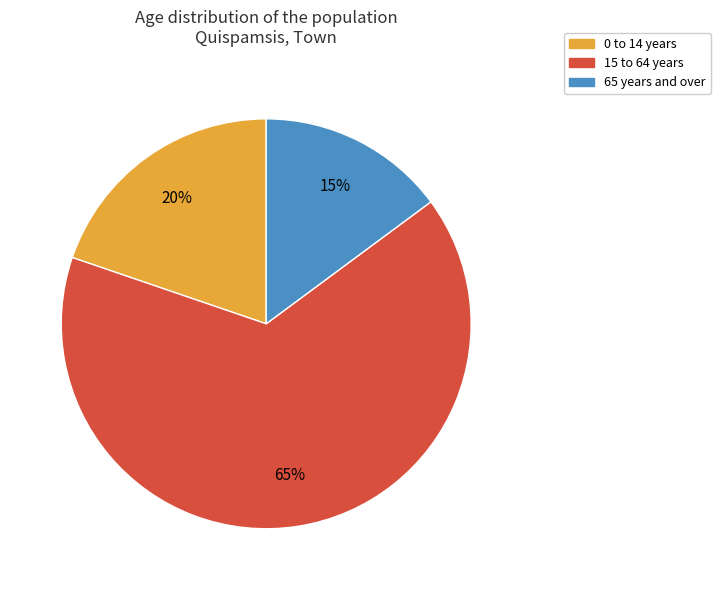

To the nearest percent, what is the combined percentage of 65 years and over and 15 to 64 years?

80%